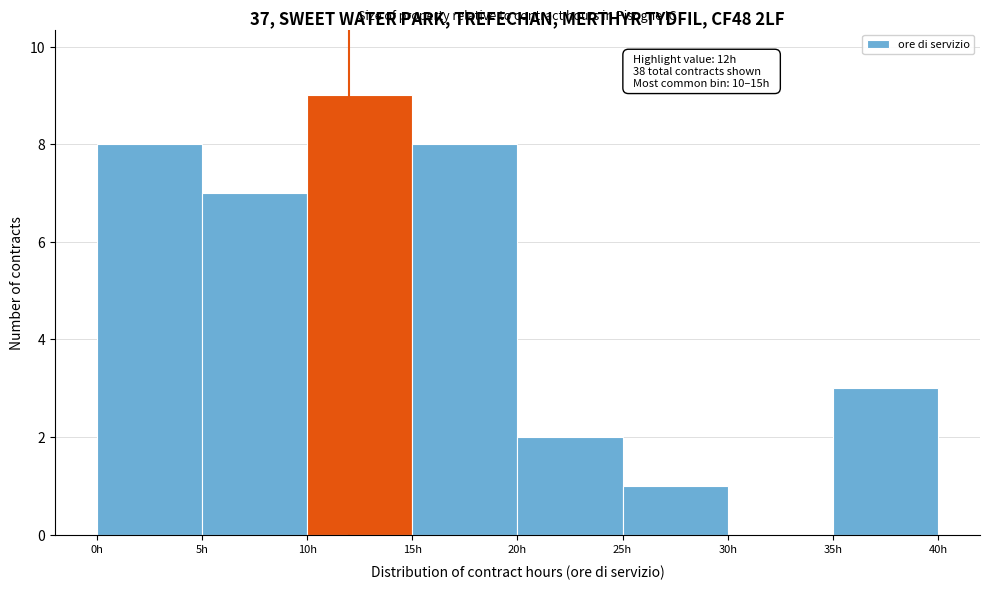

Which range on the x-axis has the tallest bar?

10 to 15